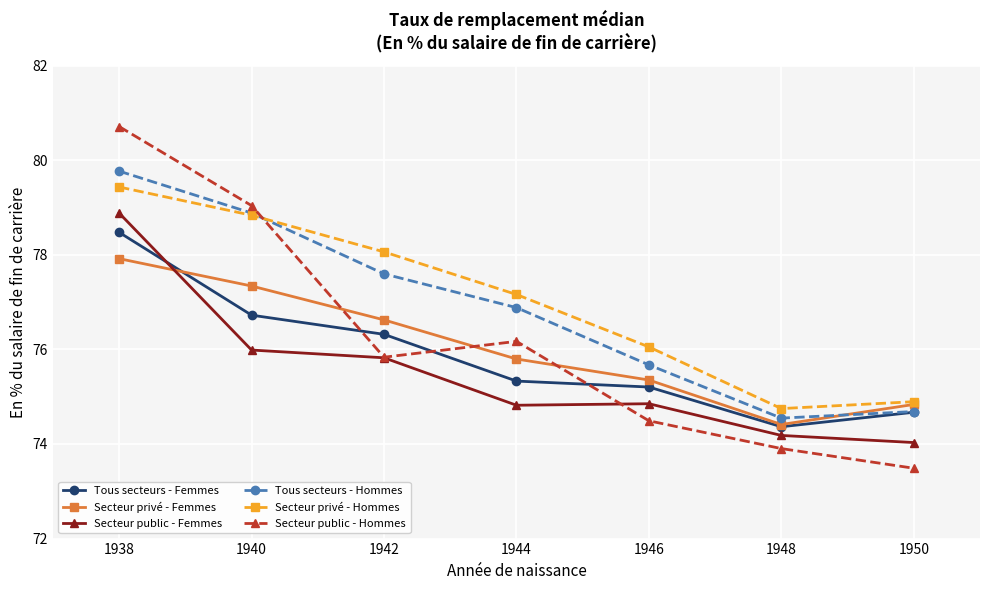

True or false: Secteur privé - Hommes and Tous secteurs - Femmes cross at least once.

False